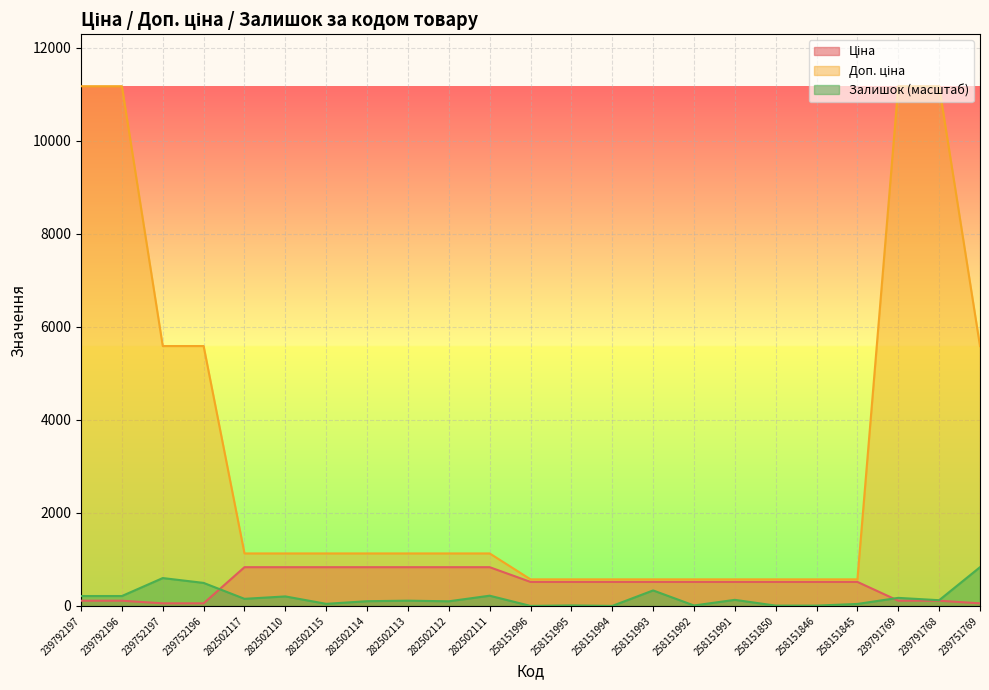

What is the label of the 16th point from the right?

282502114